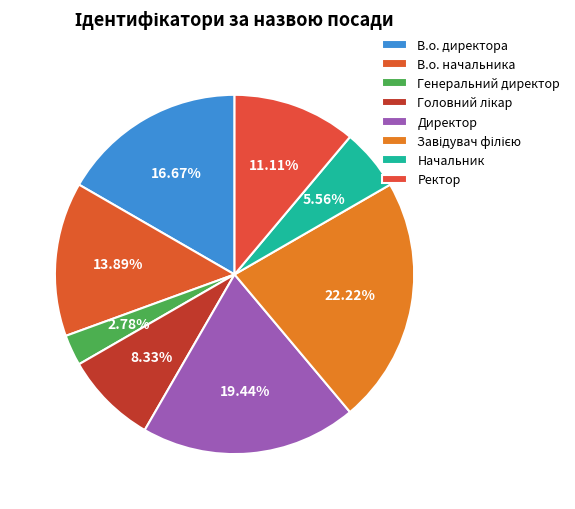

What percentage is NOT represented by Головний лікар?

91.7%